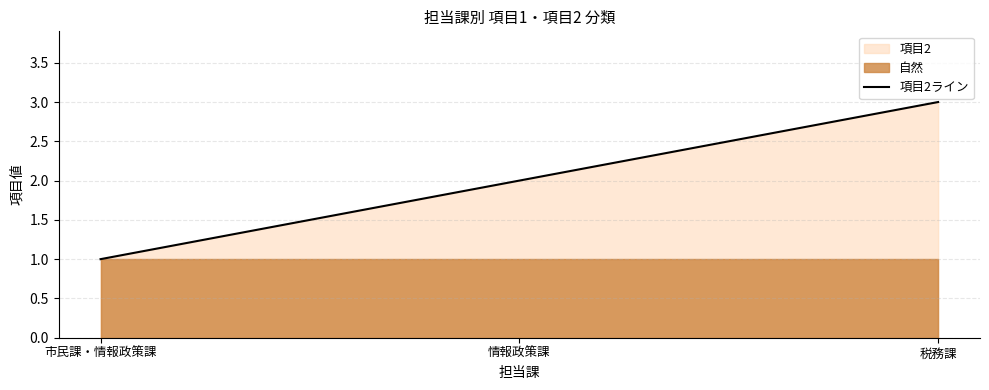

What is the label of the 1st point from the left?

市民課・情報政策課